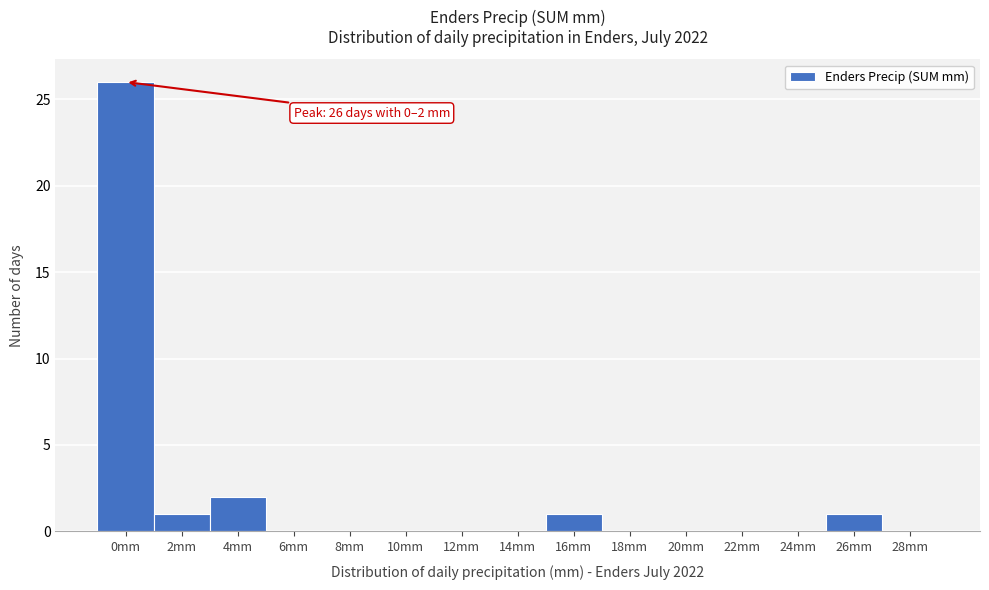

Reading right to left, extract all data points from this chart.

28mm=0	26mm=1	24mm=0	22mm=0	20mm=0	18mm=0	16mm=1	14mm=0	12mm=0	10mm=0	8mm=0	6mm=0	4mm=2	2mm=1	0mm=26